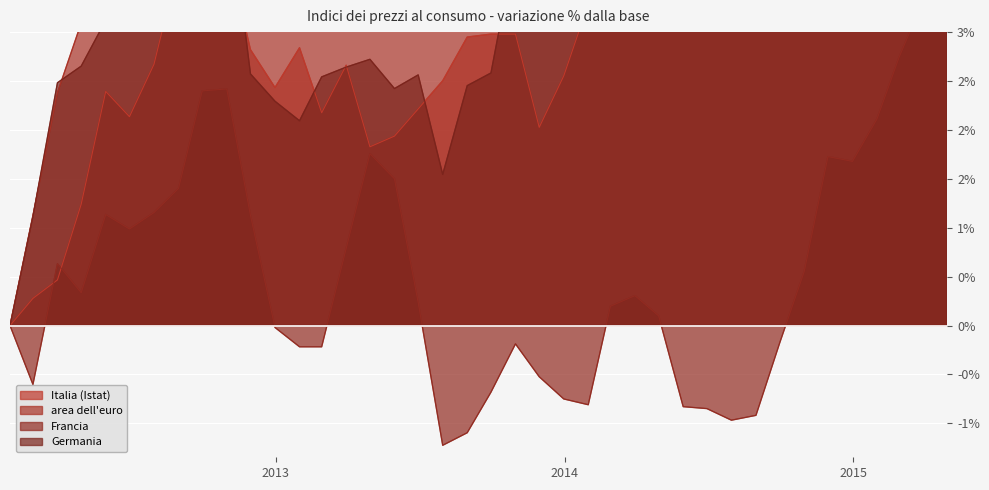

Is it true that area dell'euro equals 5.6 at 2013-09-30?

True